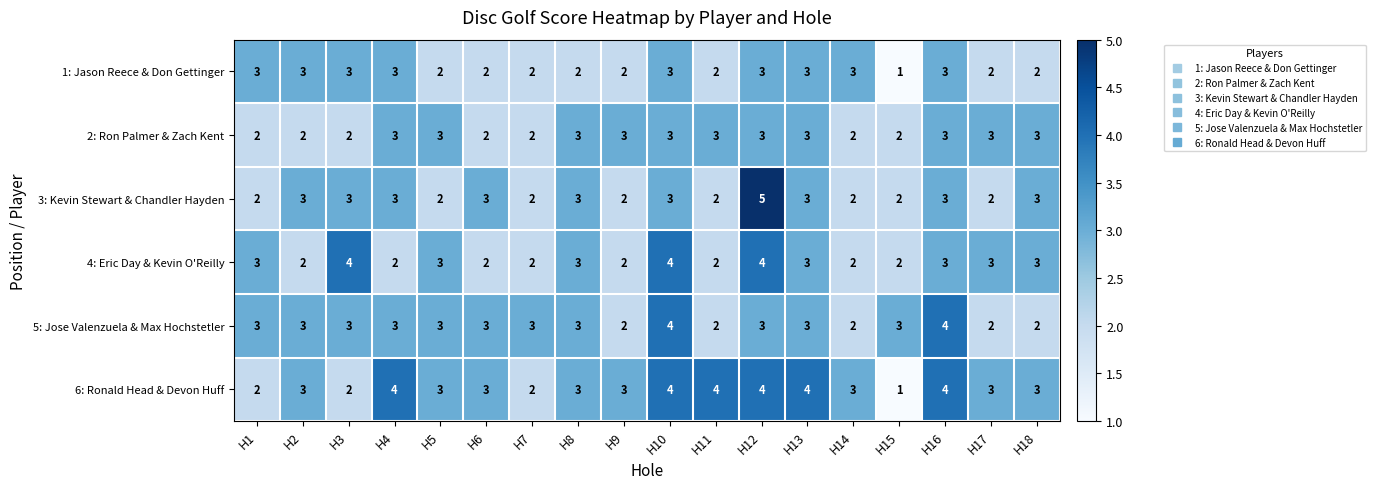

What is the maximum value for 5: Jose Valenzuela & Max Hochstetler?

4